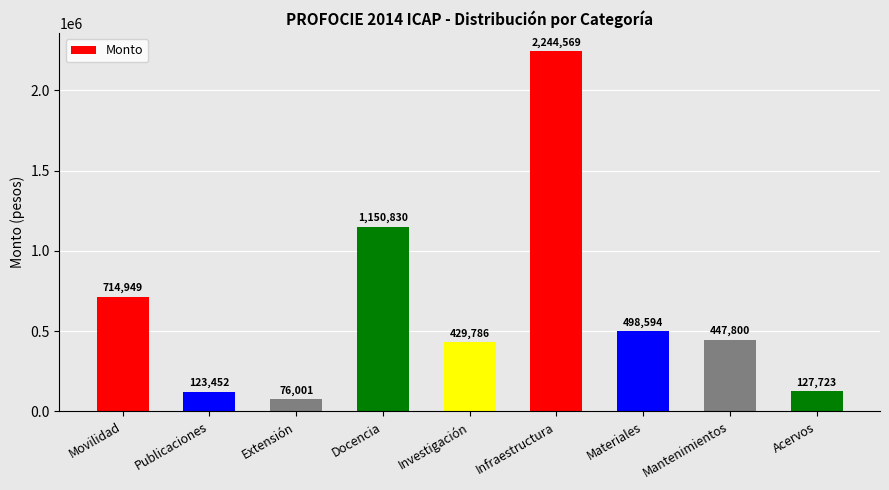

What is the difference between the maximum and minimum values?

2168568